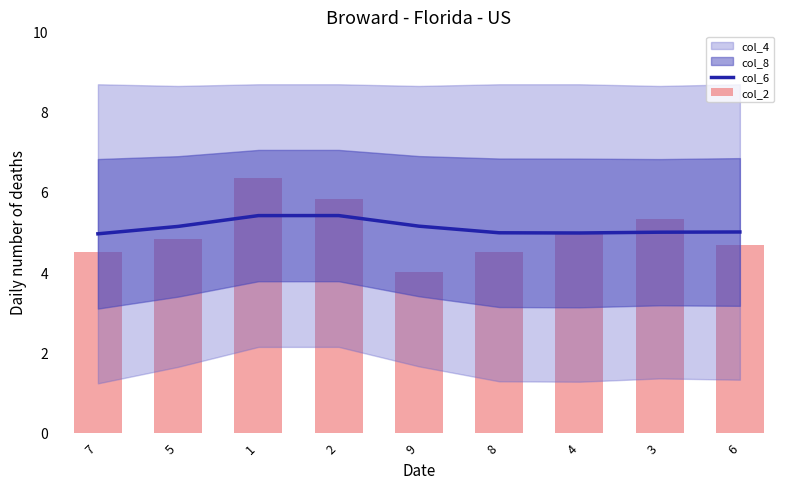

What is the difference between the second highest and minimum values in the col_6 series?

0.5